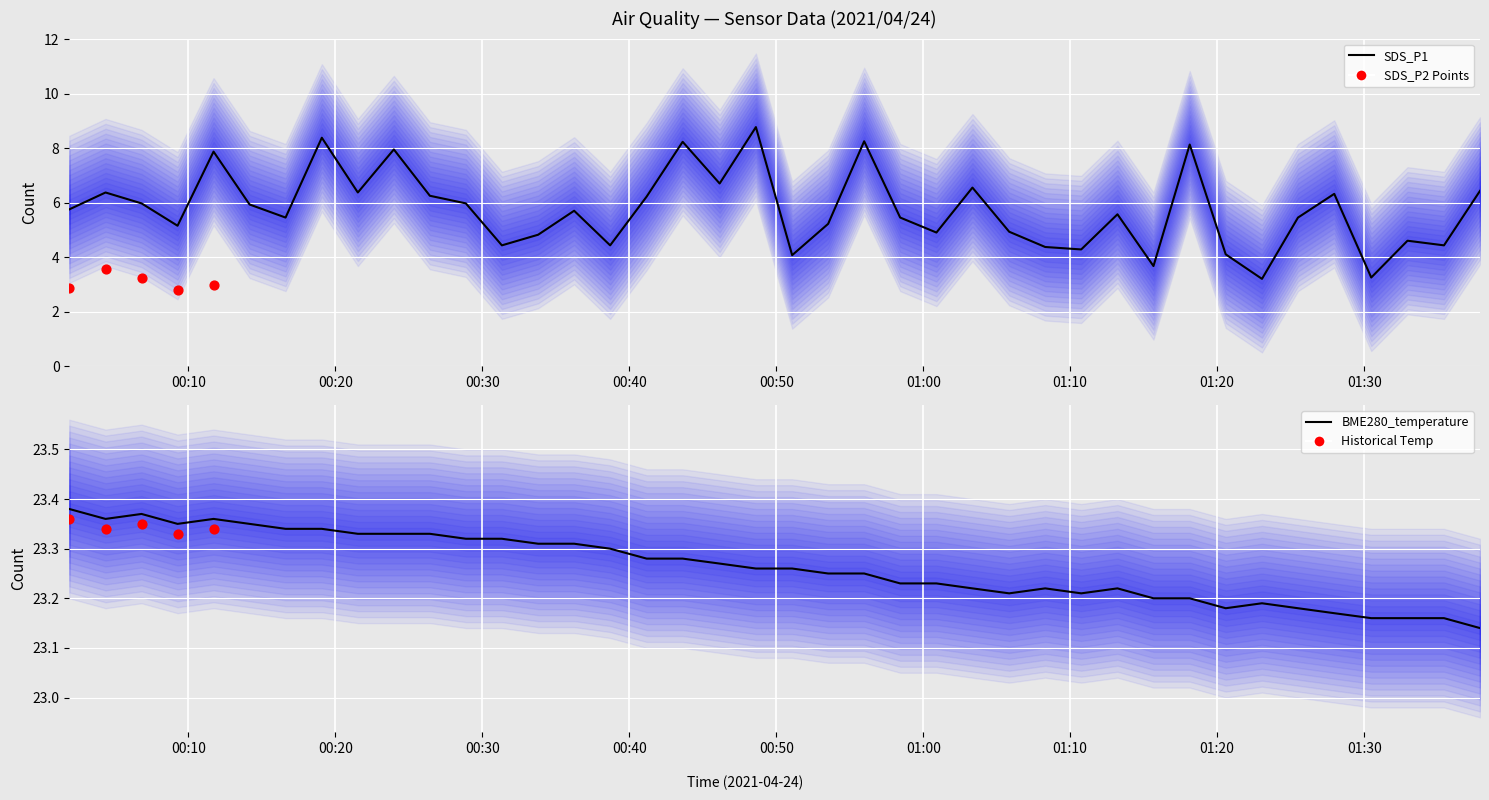

Is the value of BME280_temperature at 37 greater than the value of SDS_P1 at 9?

Yes